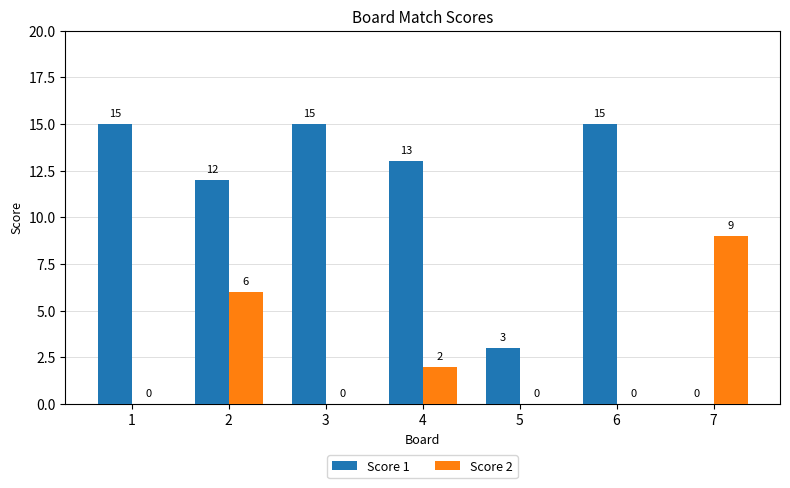

Reading left to right, what are all the values shown in this chart?

Score 1: 15	12	15	13	3	15	0
Score 2: 0	6	0	2	0	0	9